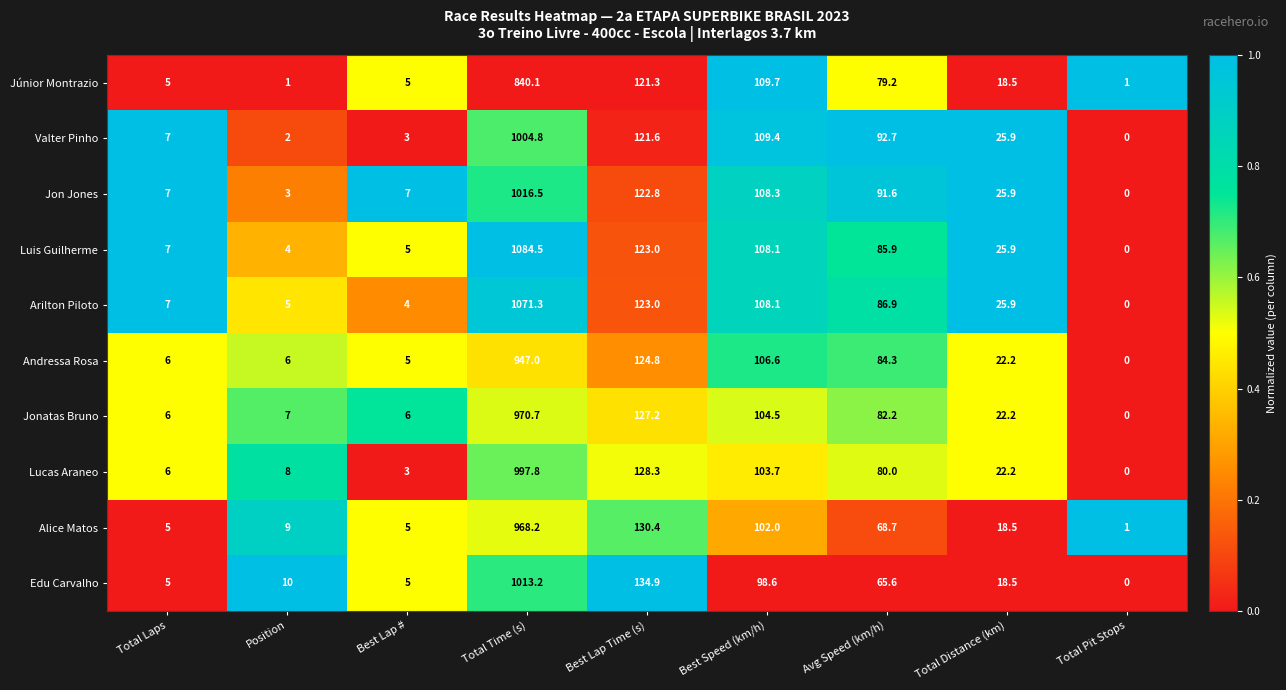

Which series has the widest spread of values?

Luis Guilherme